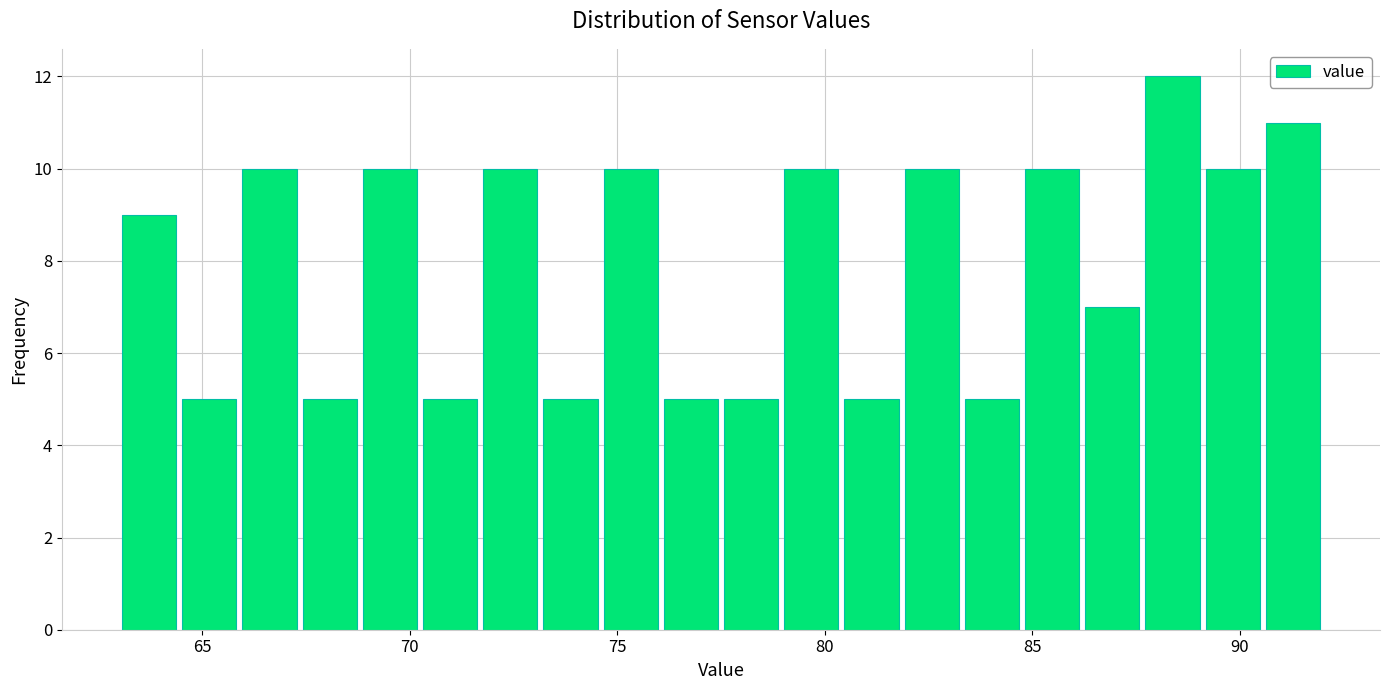

Read against the x-axis, roughly where is the centre of the tallest bar?

88.5